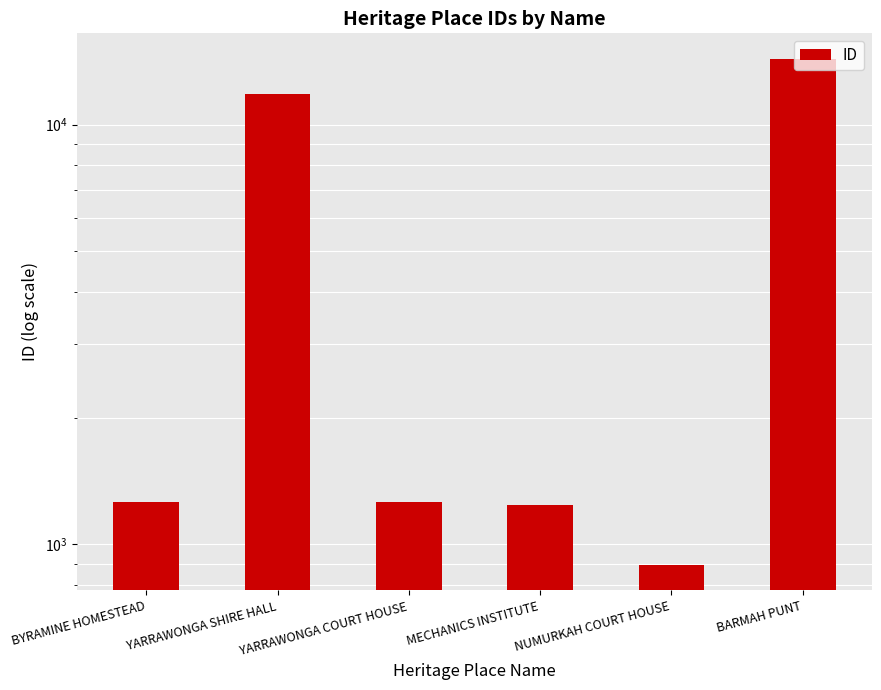

At which label is the value closest to 7625?

YARRAWONGA SHIRE HALL